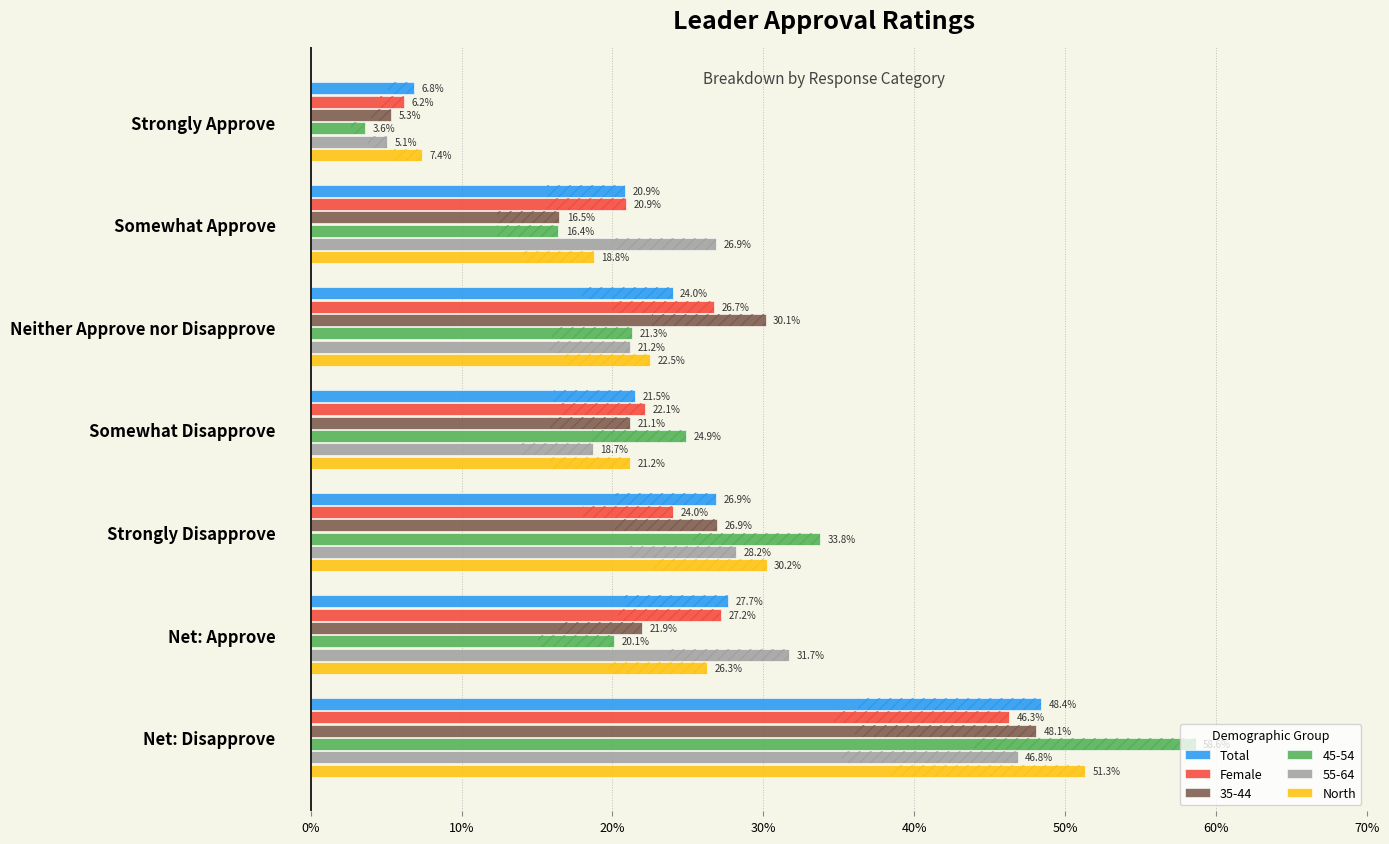

The value of Female at Somewhat Approve is 20.9. True or false?

True